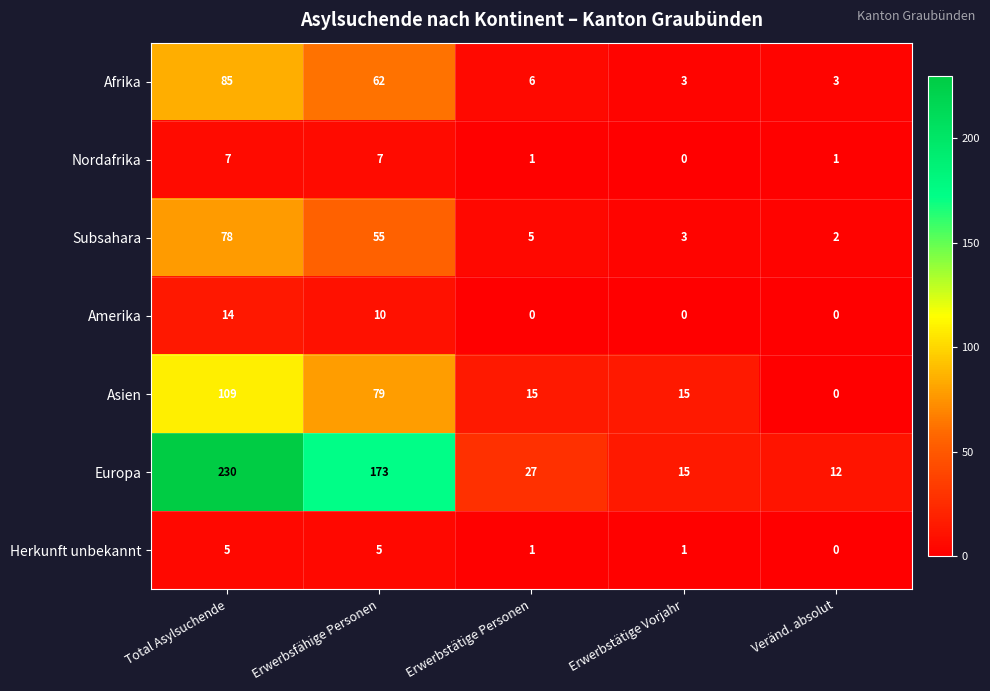

List the series in order of their peak value, lowest first.

Herkunft unbekannt, Nordafrika, Amerika, Subsahara, Afrika, Asien, Europa